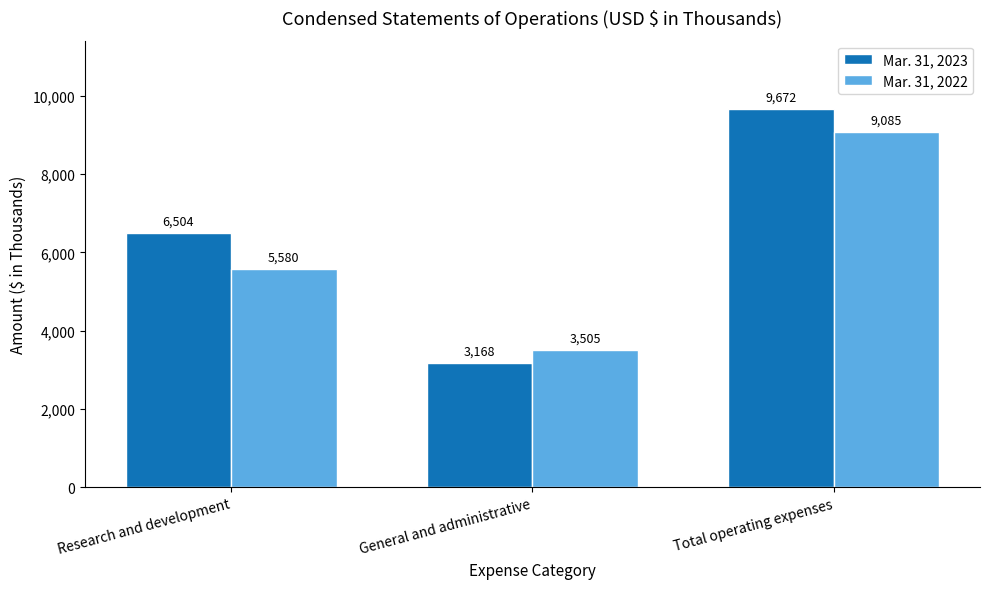

Where is Mar. 31, 2022 nearest to the value 6295?

Research and development